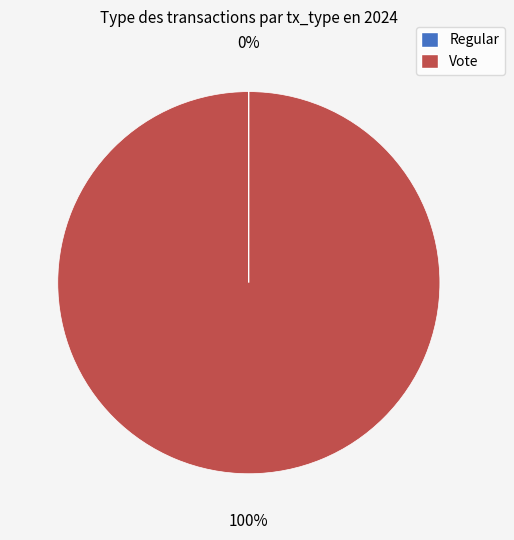

To the nearest percent, what is the average slice percentage?

50%